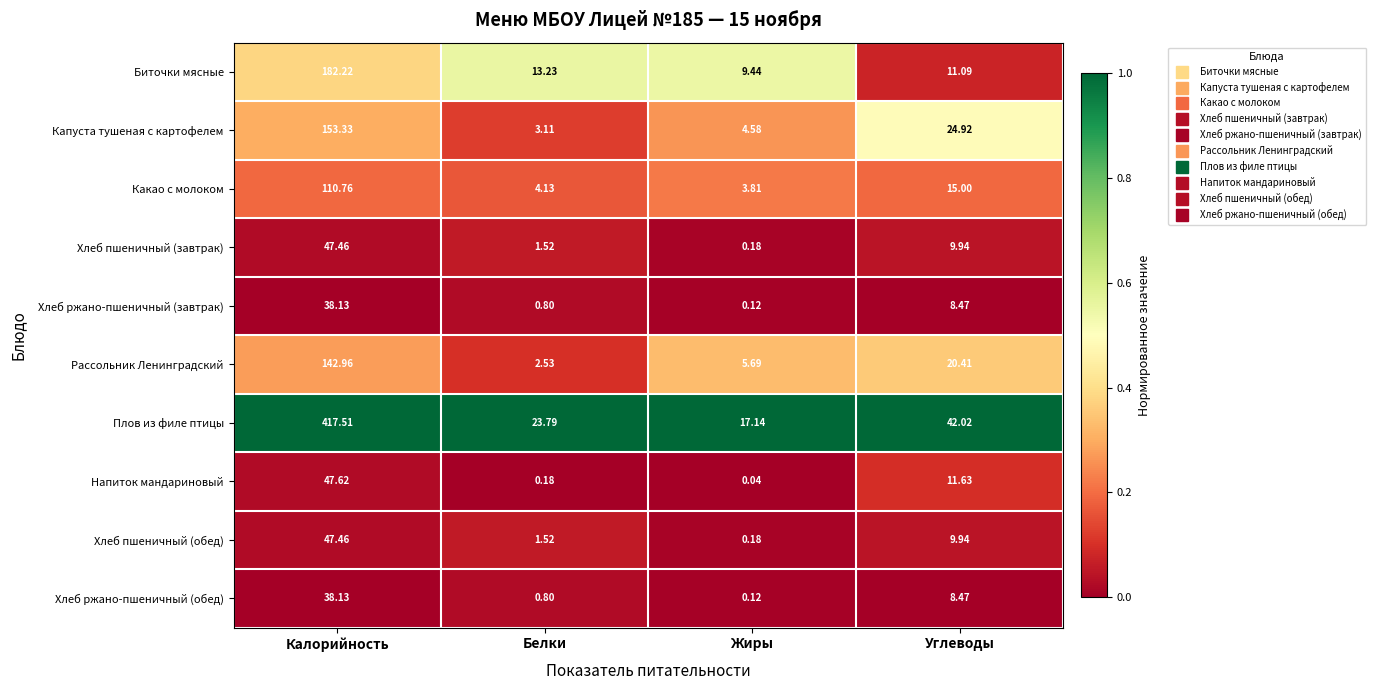

Between Жиры and Углеводы, which series saw the biggest shift?

Плов из филе птицы